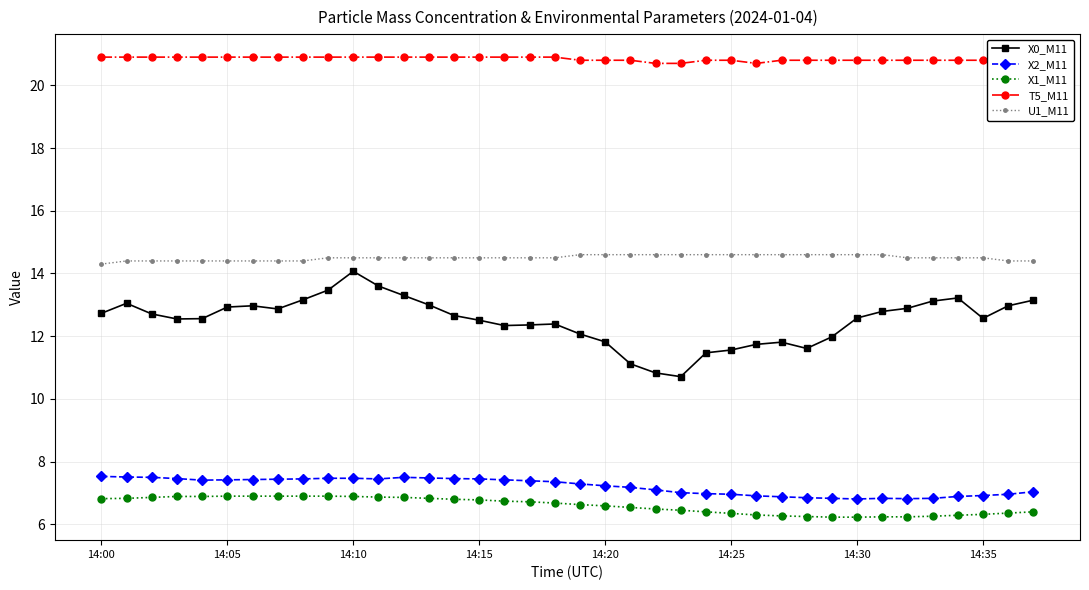

What is the value of the X0_M11 point at the 22nd from the left?

11.1